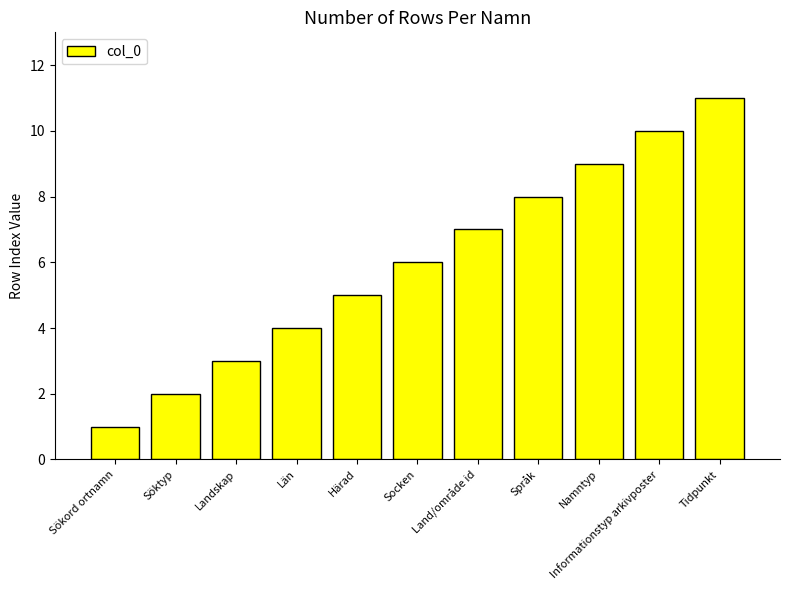

Reading right to left, extract all data points from this chart.

Tidpunkt=11	Informationstyp arkivposter=10	Namntyp=9	Språk=8	Land/område id=7	Socken=6	Härad=5	Län=4	Landskap=3	Söktyp=2	Sökord ortnamn=1